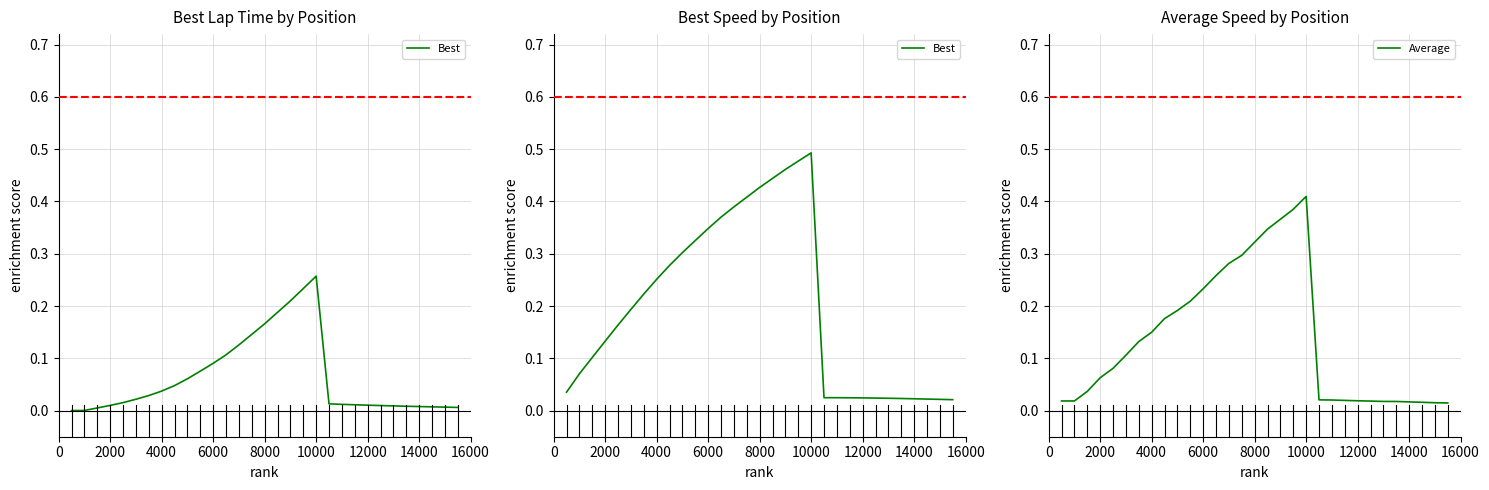

The Average series shows 0.2 at 4000. True or false?

False